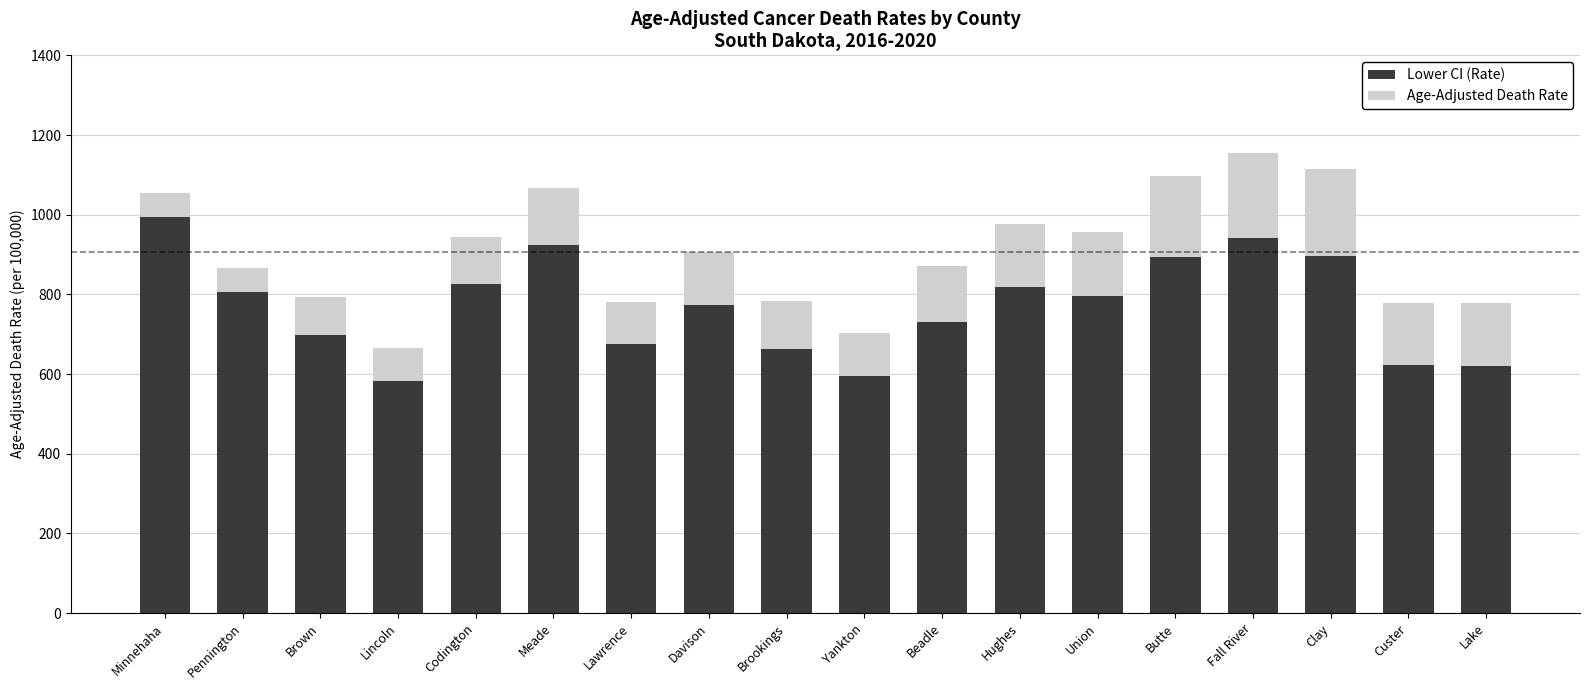

What is the total value across all series at Codington?

943.9